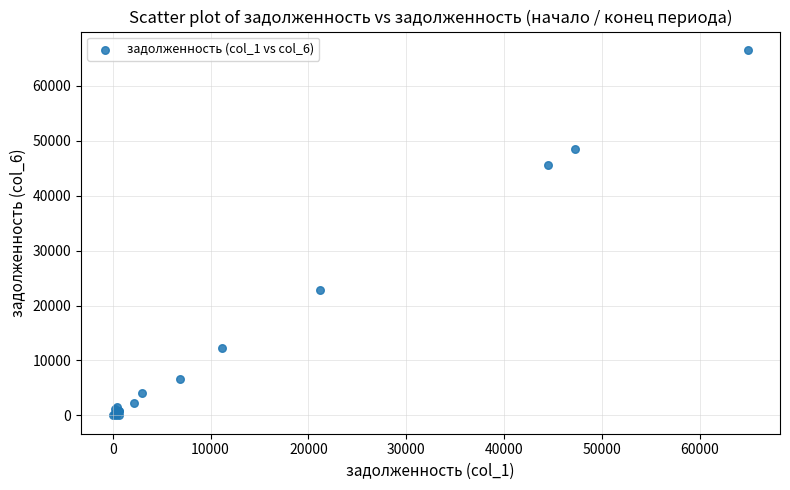

What Y value in the scatter plot is closest to 33265?

22808.5